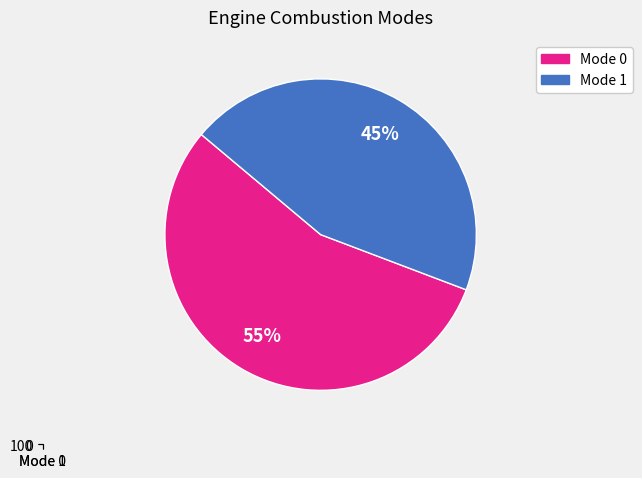

Is it true that Mode 0 is 55% of the pie?

True